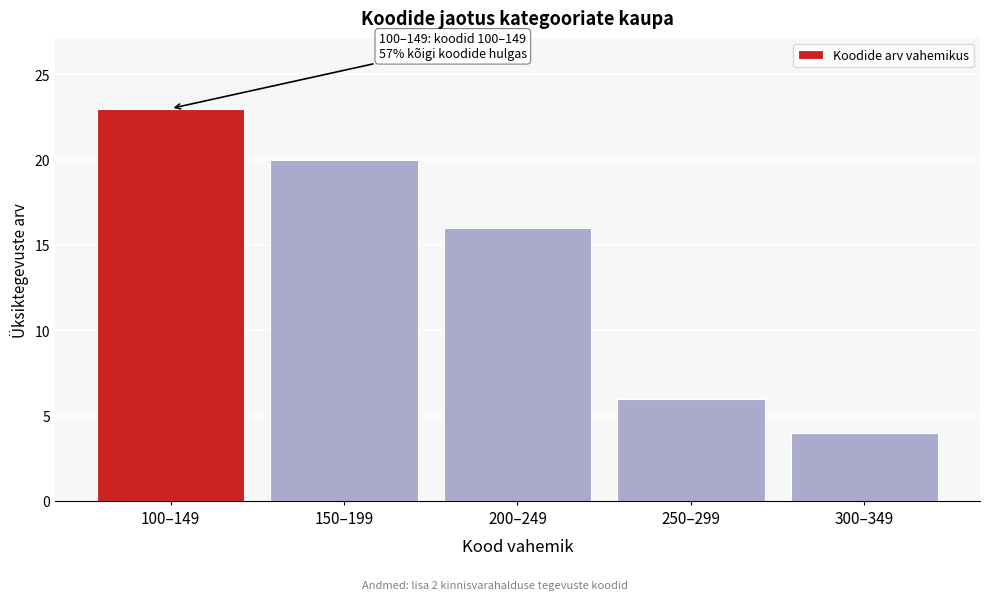

Reading right to left, extract all data points from this chart.

300–349=4	250–299=6	200–249=16	150–199=20	100–149=23